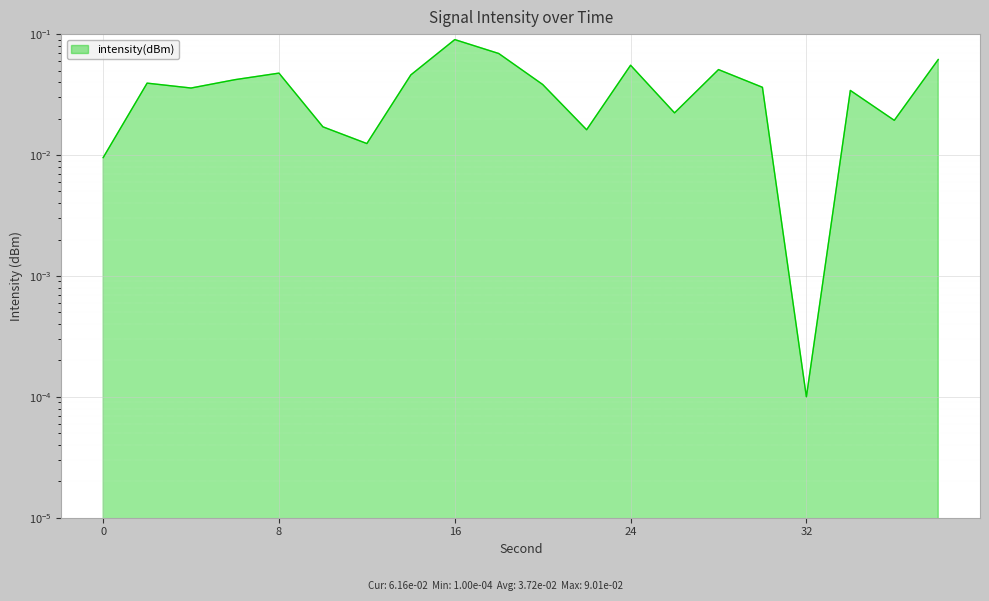

What is the difference between the maximum and minimum values?

0.1